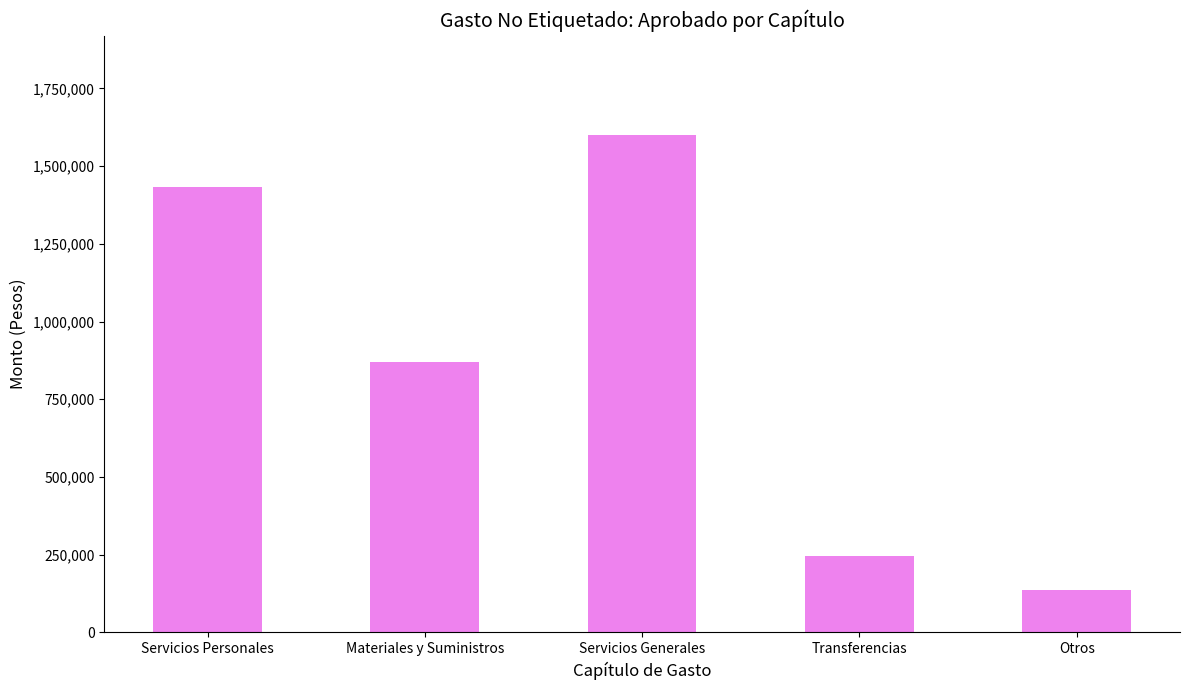

How many data points are less than 870416?

2